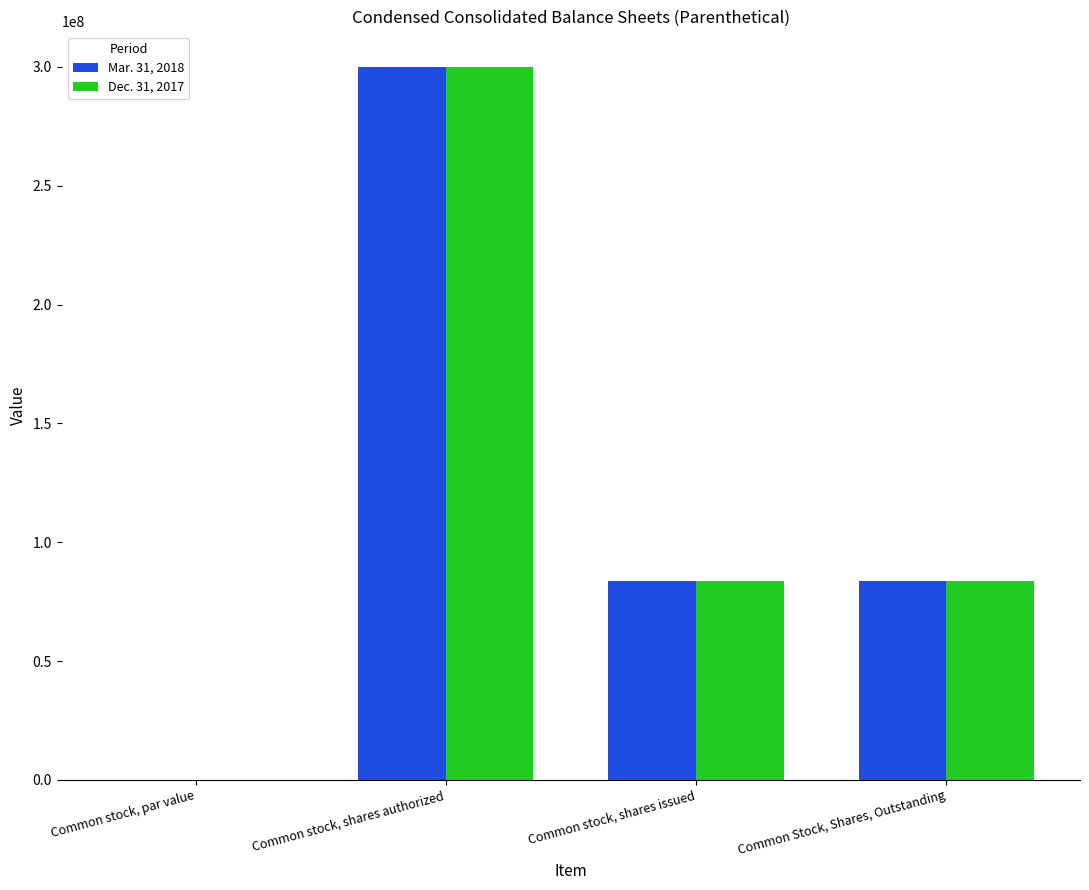

What is the sum of the Dec. 31, 2017 values at Common stock, shares issued and Common Stock, Shares, Outstanding?

167250000.0